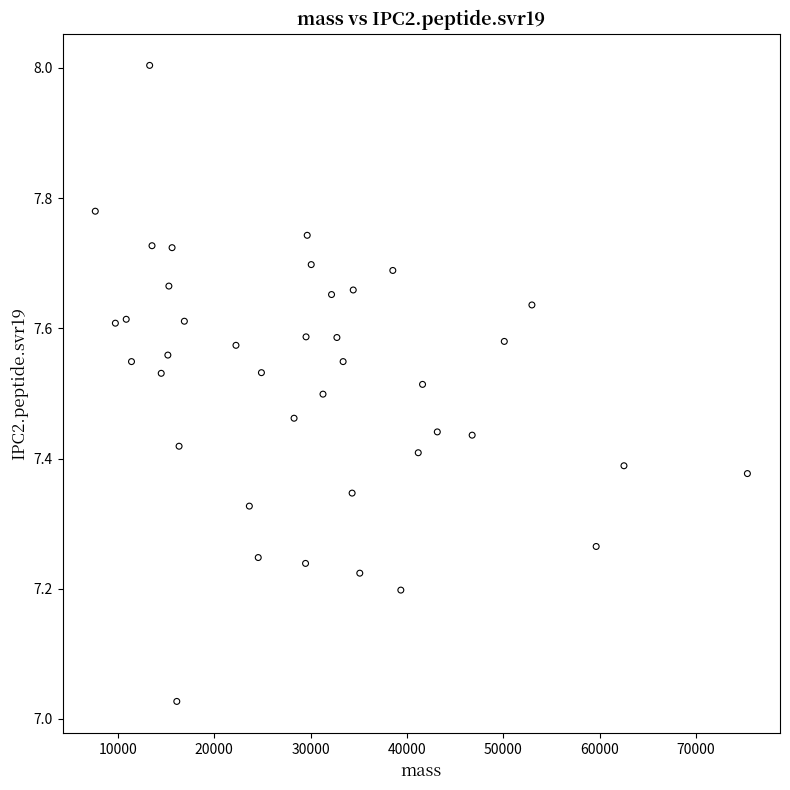

What is the range of Y values (max minus min)?

1.0